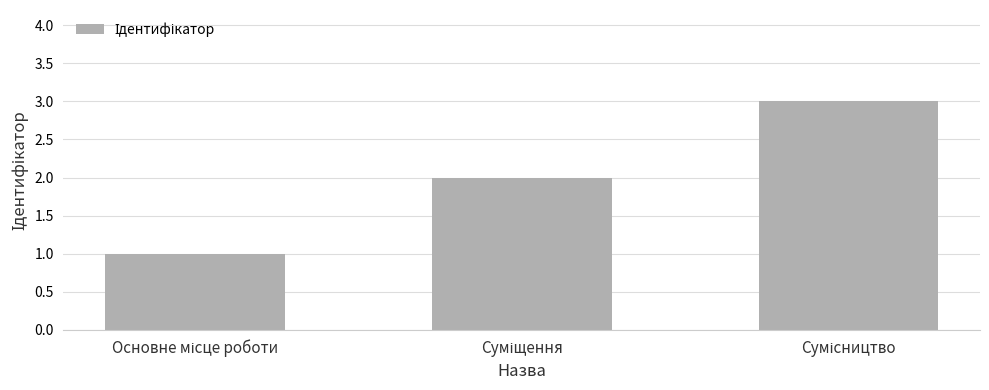

Reading left to right, extract all data points from this chart.

1	2	3